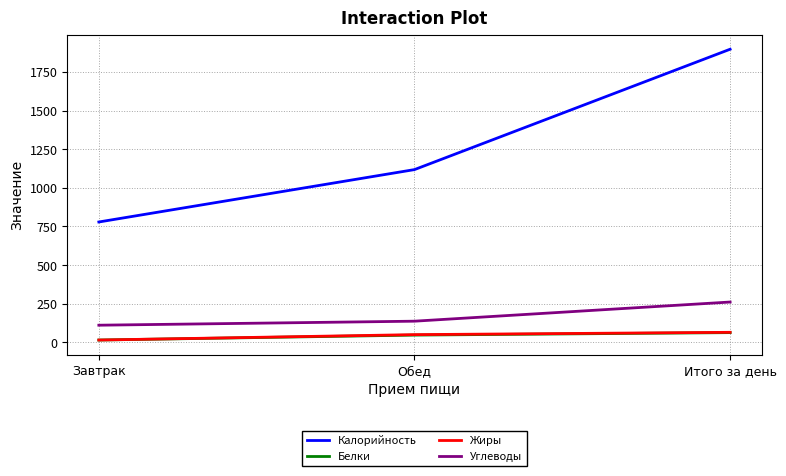

How many Углеводы values are between 111 and 261?

3